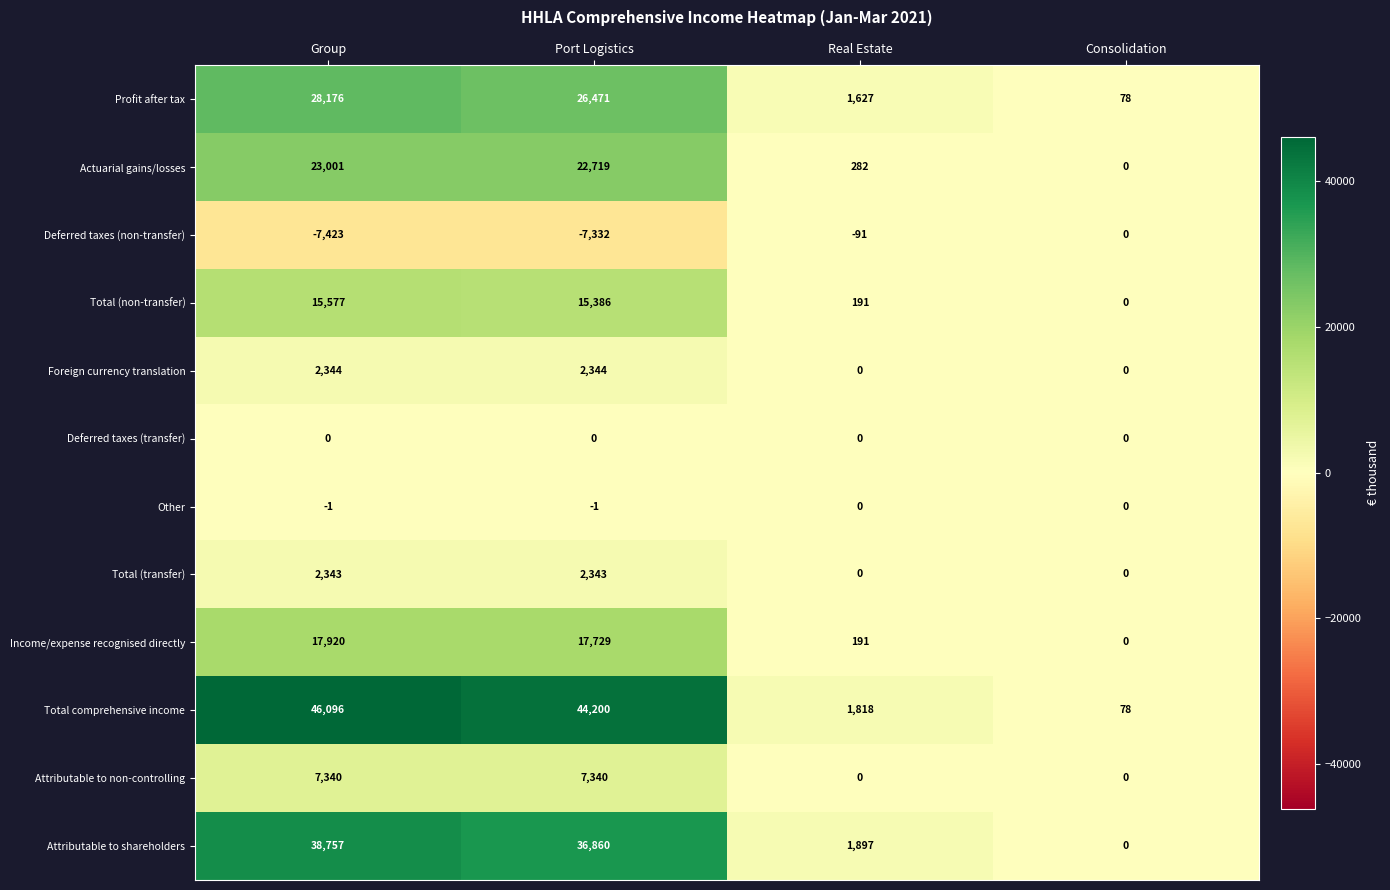

What is the average value of the Foreign currency translation series?

1172